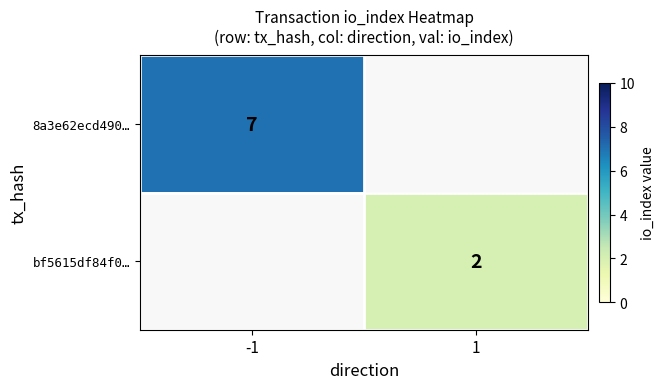

Is it true that 8a3e62ecd490… equals 4 at -1?

False